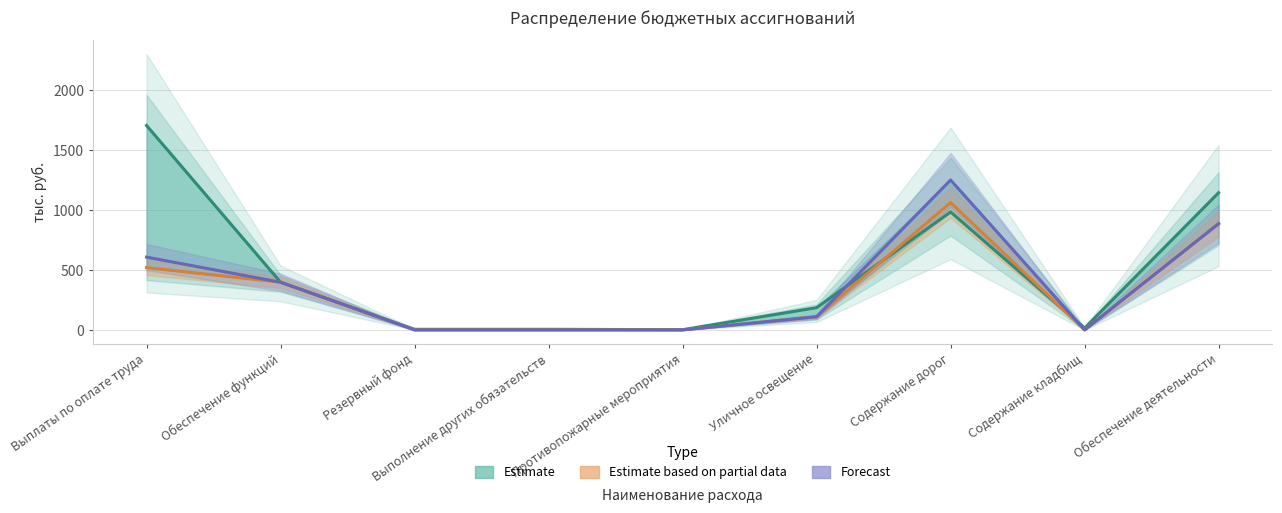

Which series has the largest total across all categories?

2023 (Estimate)